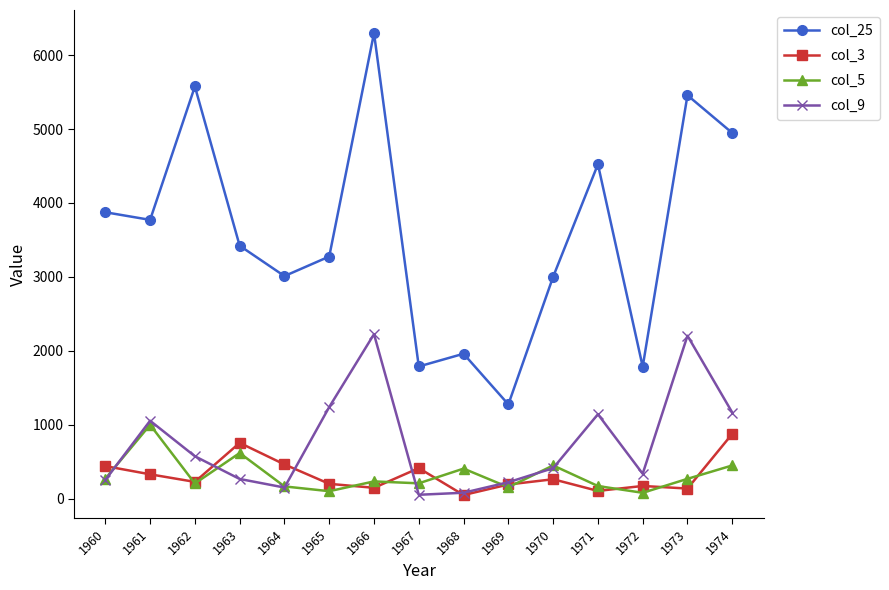

Rank the series at 1967 from lowest to highest value.

col_9, col_5, col_3, col_25